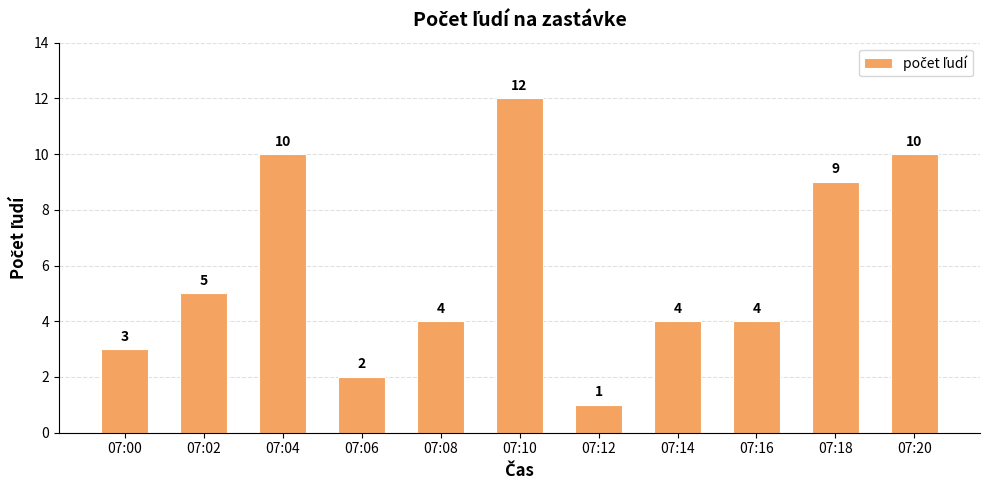

What is the difference between the values at 07:16 and 07:20?

6